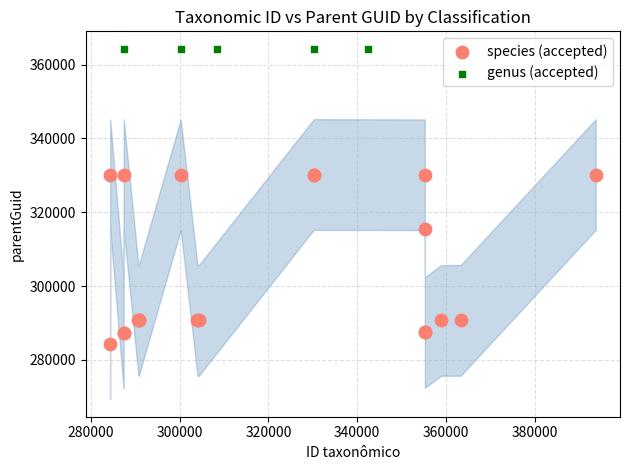

Which series contains the lowest Y value?

species (accepted)